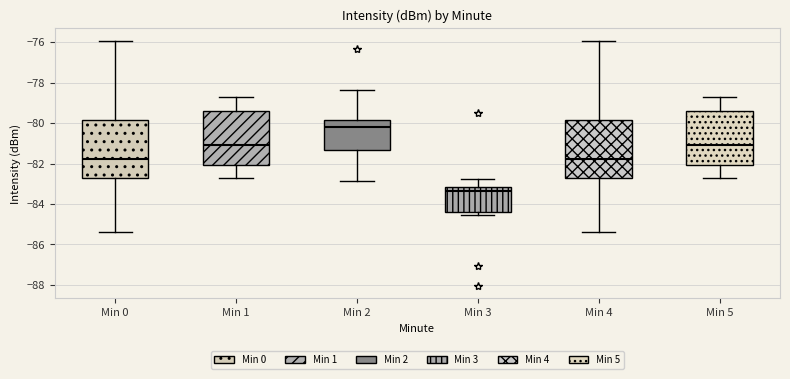

Reading left to right, read every box against the y-axis: the position of its median line, the range the box covers, and the ends of its whiskers. The values are not printed on the chart, so give them approximately, as read against the axis.

Min 0: median -81.8, box -82.8 to -79.8, whiskers -85.4 to -76.0
Min 1: median -81.0, box -82.0 to -79.4, whiskers -82.8 to -78.6
Min 2: median -80.2, box -81.4 to -79.8, whiskers -82.8 to -78.4
Min 3: median -83.4, box -84.4 to -83.2, whiskers -84.6 to -82.8
Min 4: median -81.8, box -82.8 to -79.8, whiskers -85.4 to -76.0
Min 5: median -81.0, box -82.0 to -79.4, whiskers -82.8 to -78.6